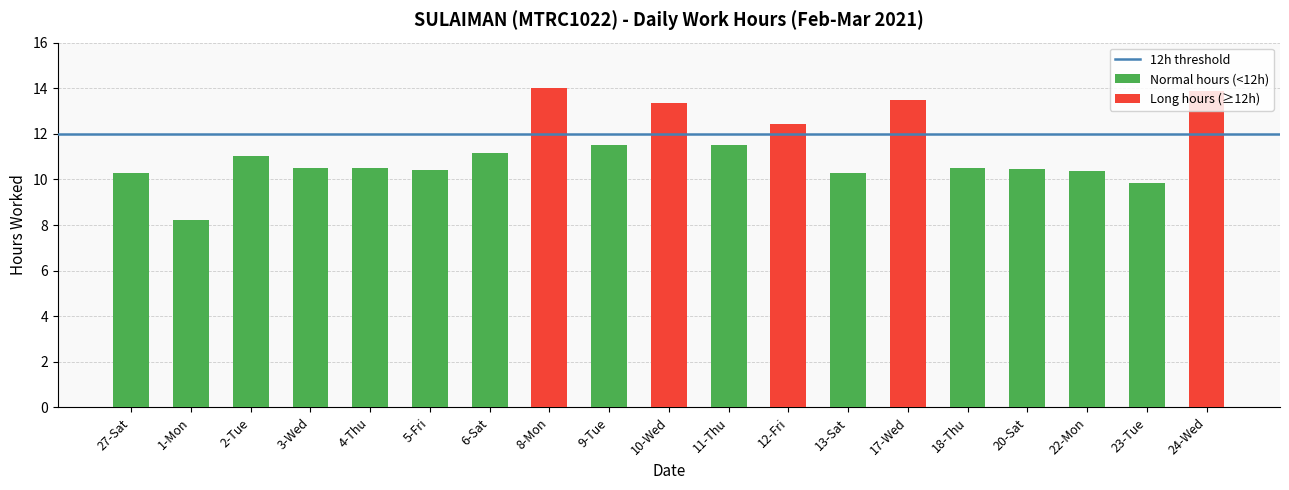

What is the difference between the maximum and second lowest values?

4.1